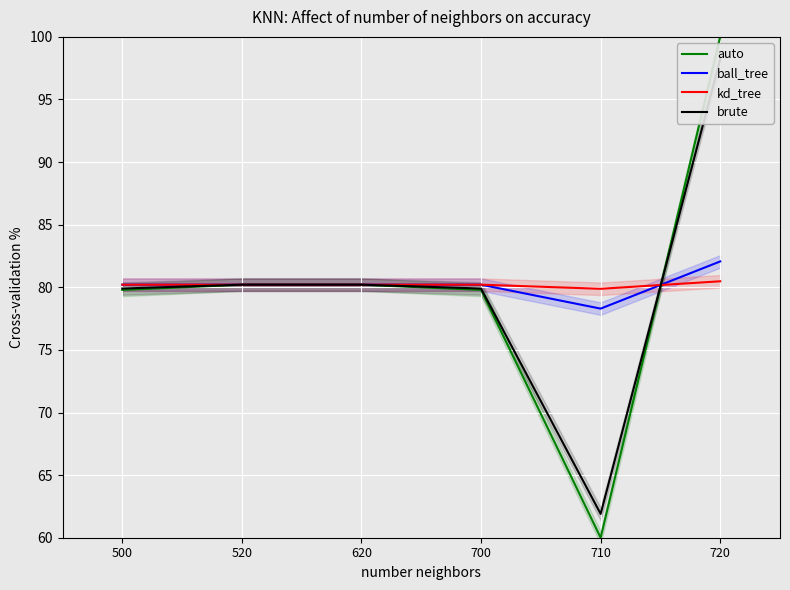

Which series ends up on top after the final intersection of brute and kd_tree?

brute